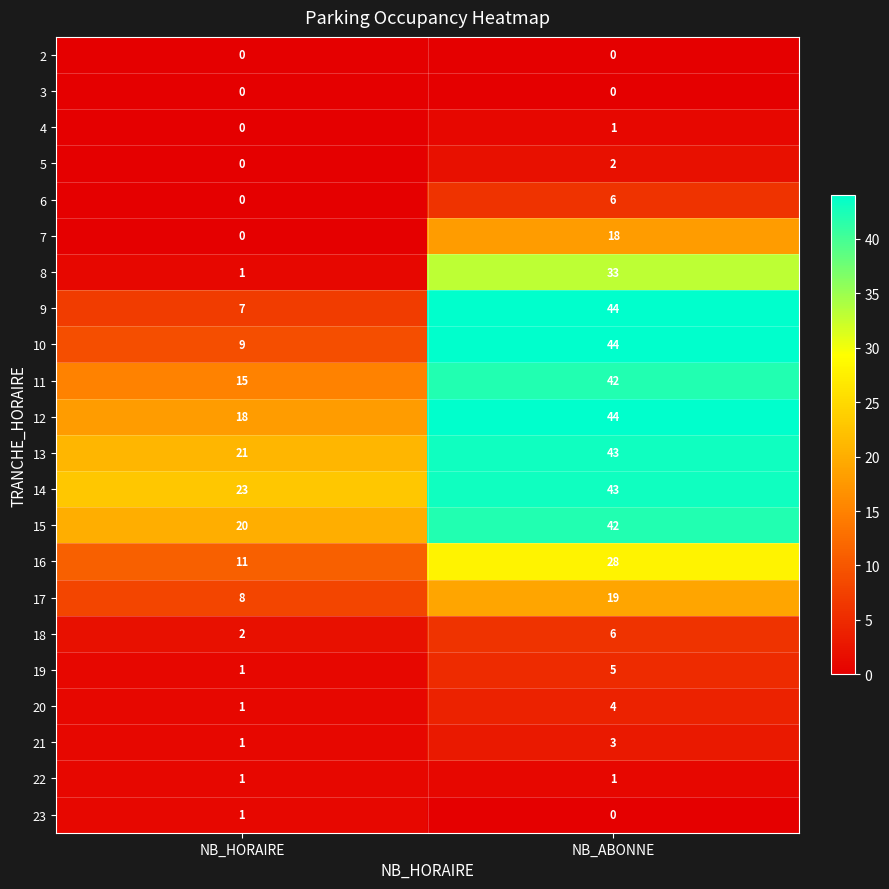

Which category has the highest value in the 21 series?

NB_ABONNE